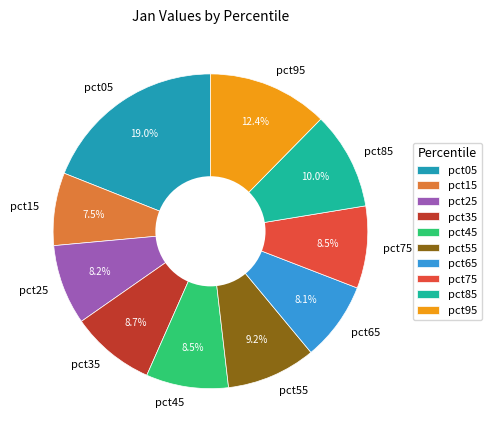

What percentage is NOT represented by pct95?

87.6%